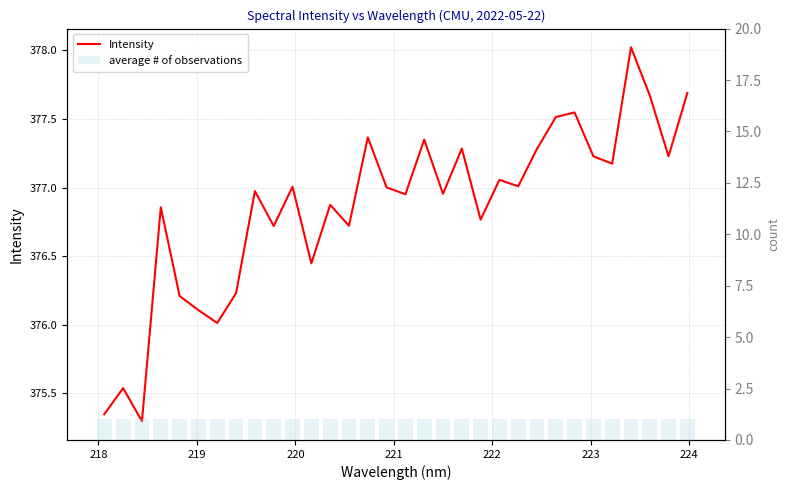

What value does the average # of observations series have at 221?

1.0